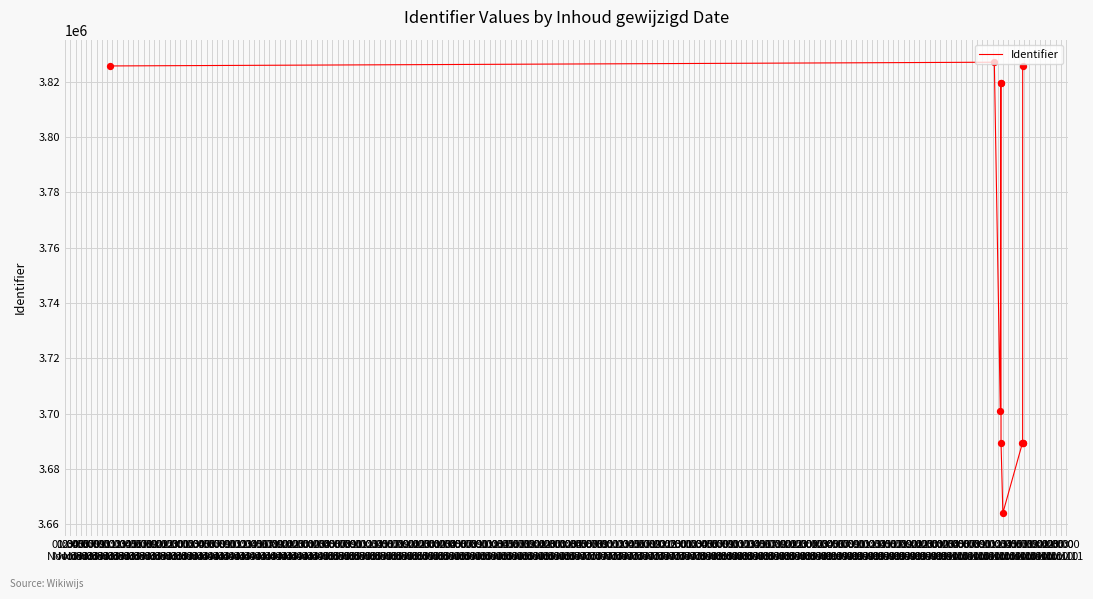

Between 11:00
Nov 03 and 08:00
Nov 03, which is larger?

11:00
Nov 03